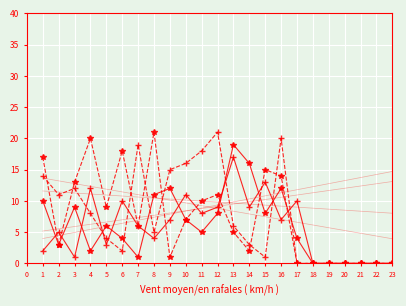

At which label does A (Partie 1) first exceed 5?

4